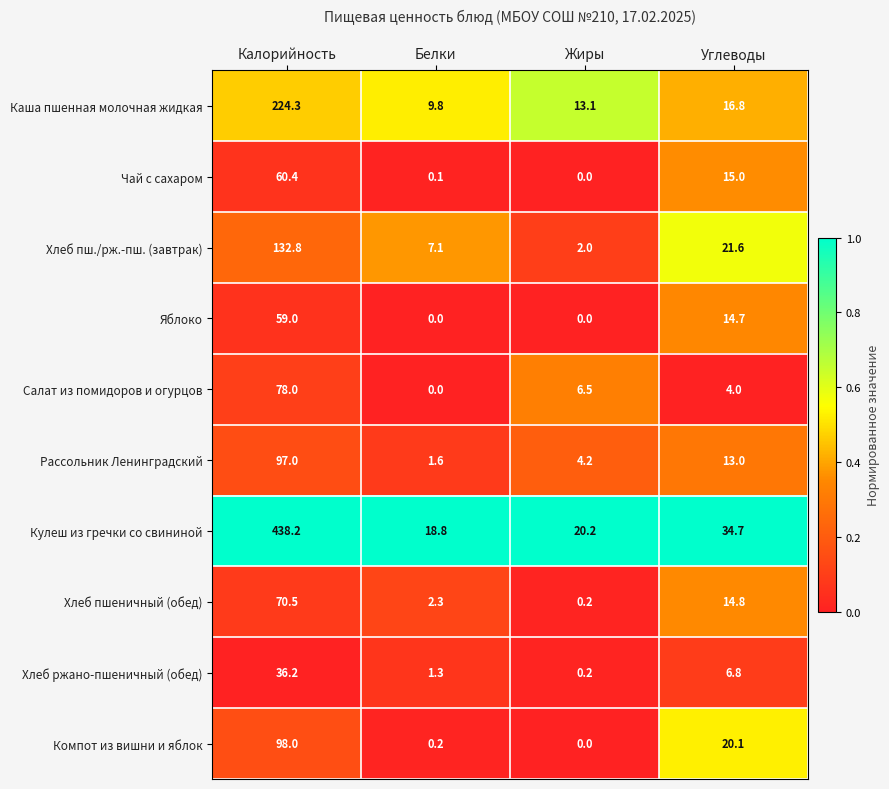

At which label does Чай с сахаром reach its peak?

Калорийность